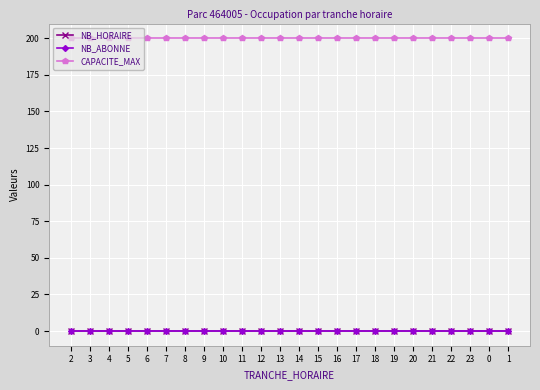

Which has a higher value, 14 or 10?

14